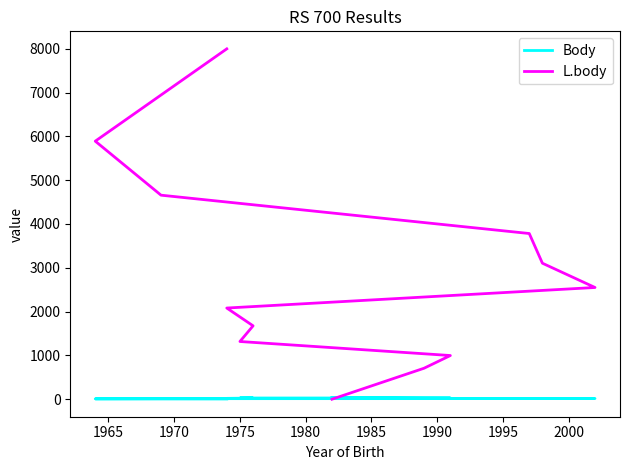

Which series has the largest total across all categories?

L.body